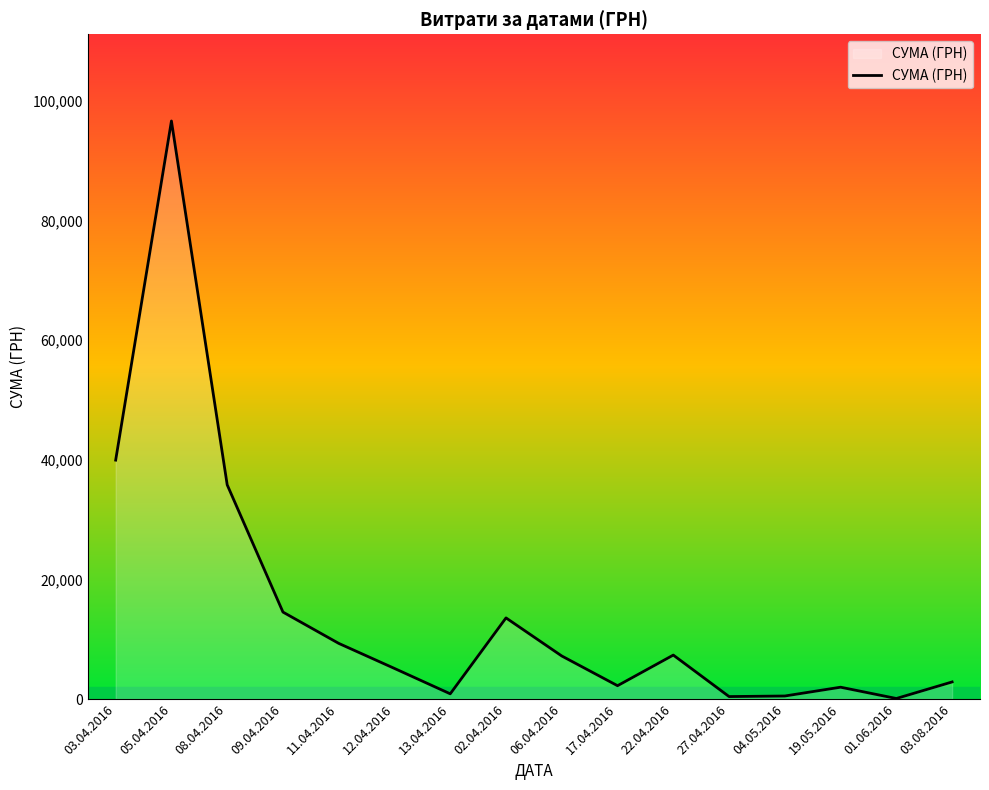

The value at 03.04.2016 is 39934.0. True or false?

True